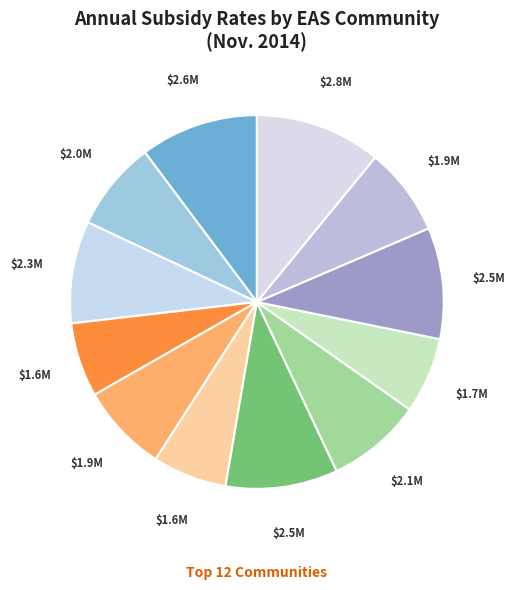

How many segments does this pie chart have?

12